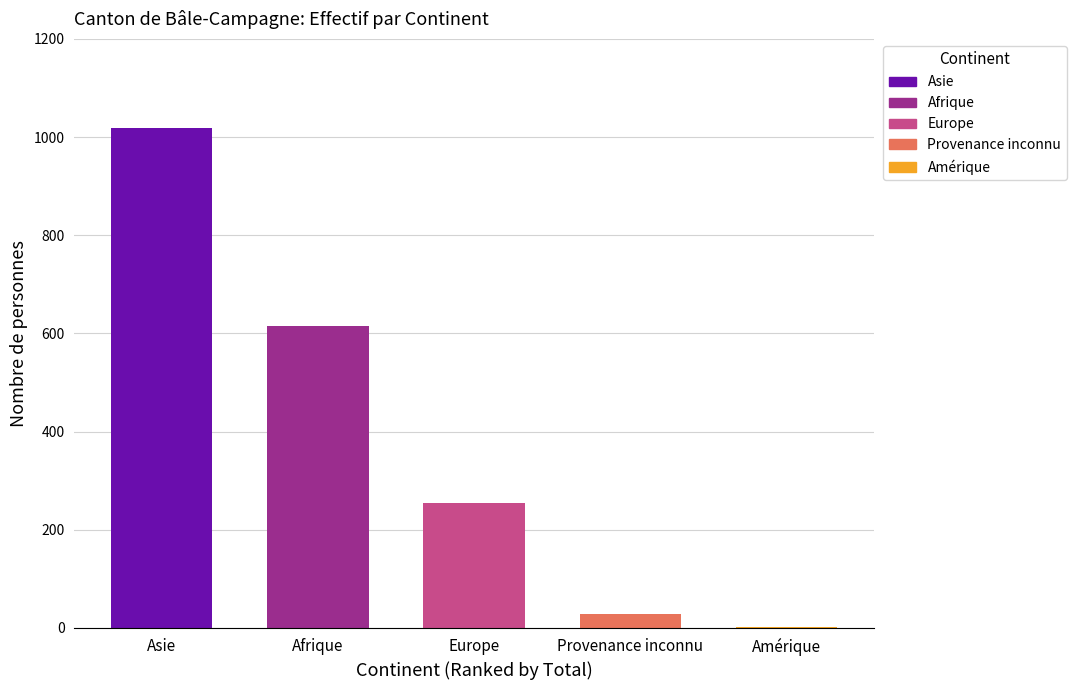

Count the number of categories in the chart.

5